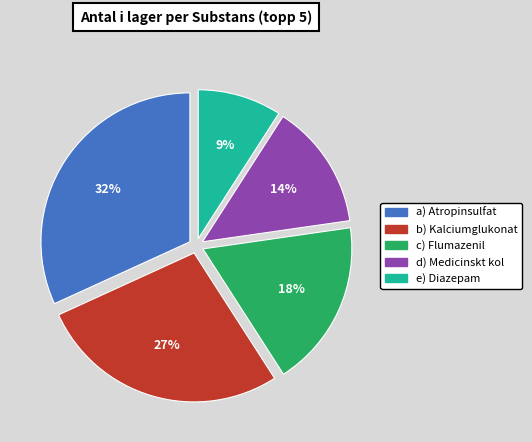

Does any single category account for the majority?

No